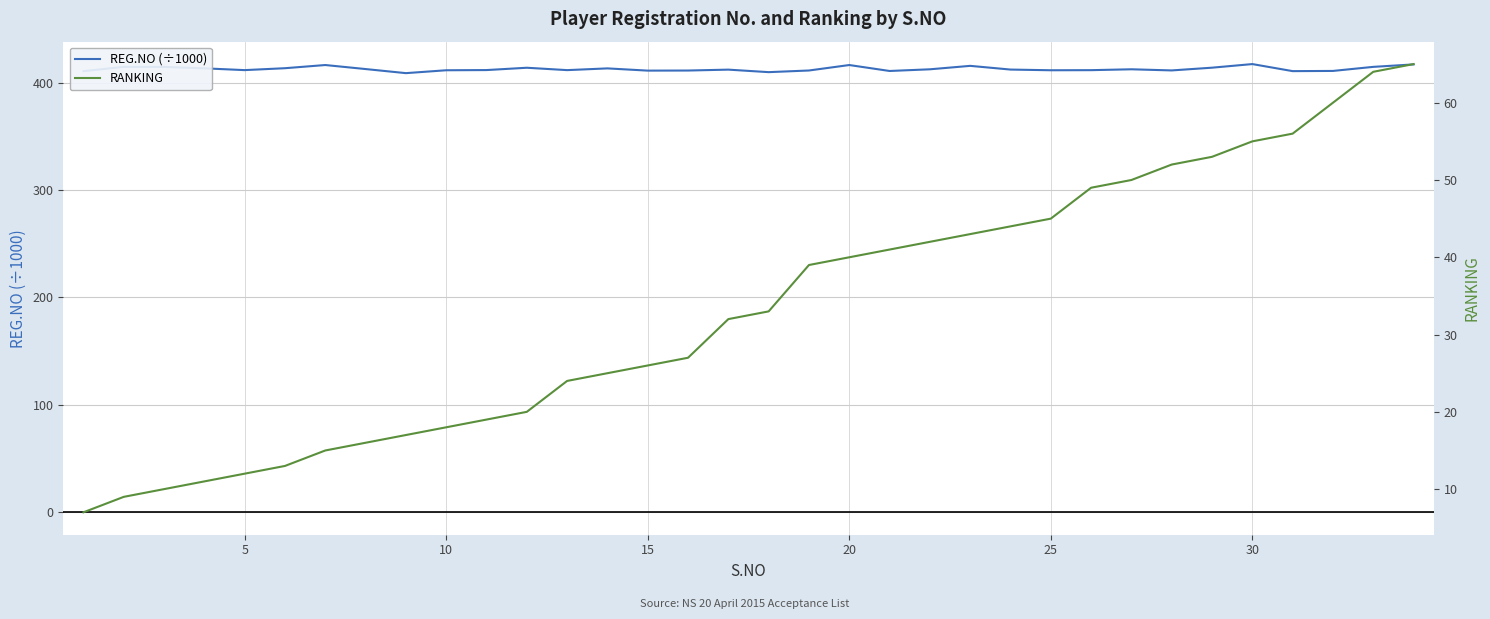

What is the lowest value of the REG.NO (÷1000) series?

408.8